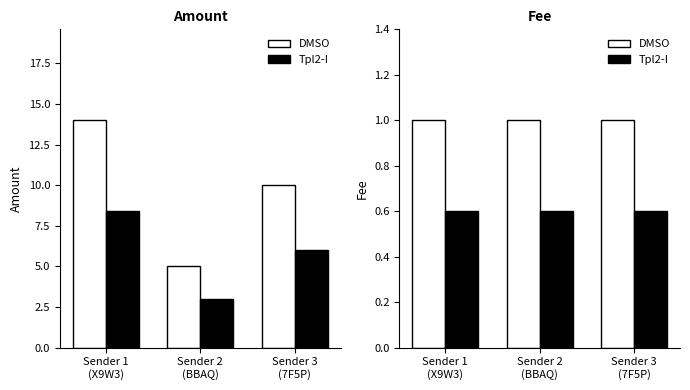

What is the total value across all series at Sender 2
(BBAQ)?

1.6